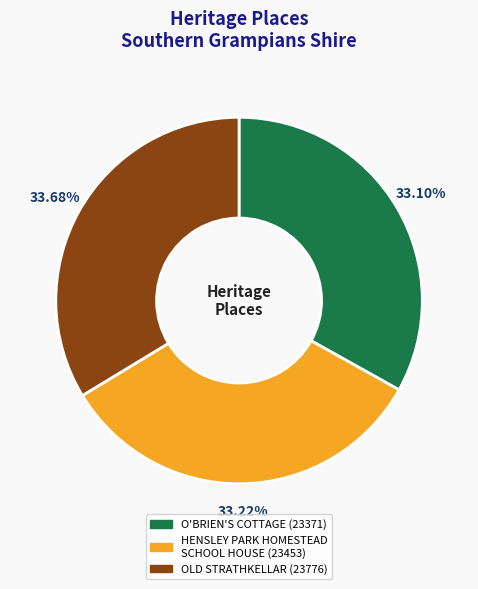

The O'BRIEN'S COTTAGE slice represents 41% of the pie. True or false?

False